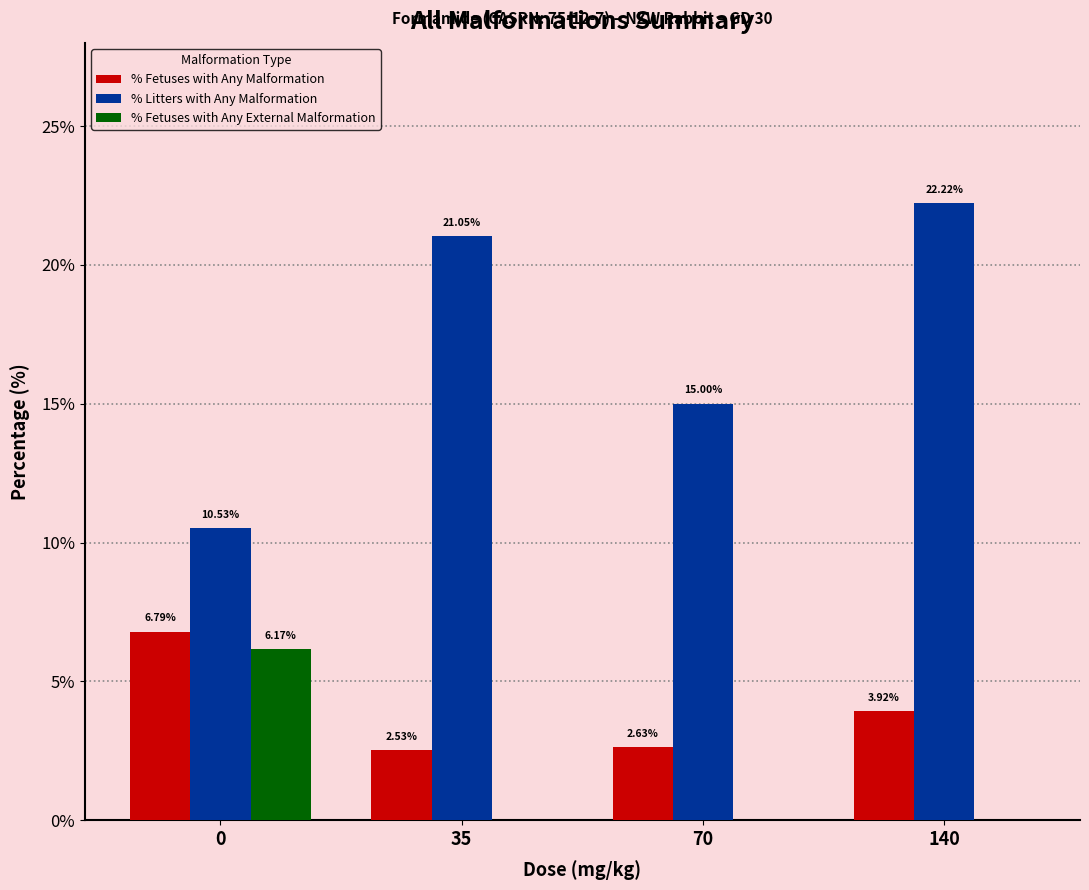

What is the average value of the % Fetuses with Any External Malformation series?

1.5